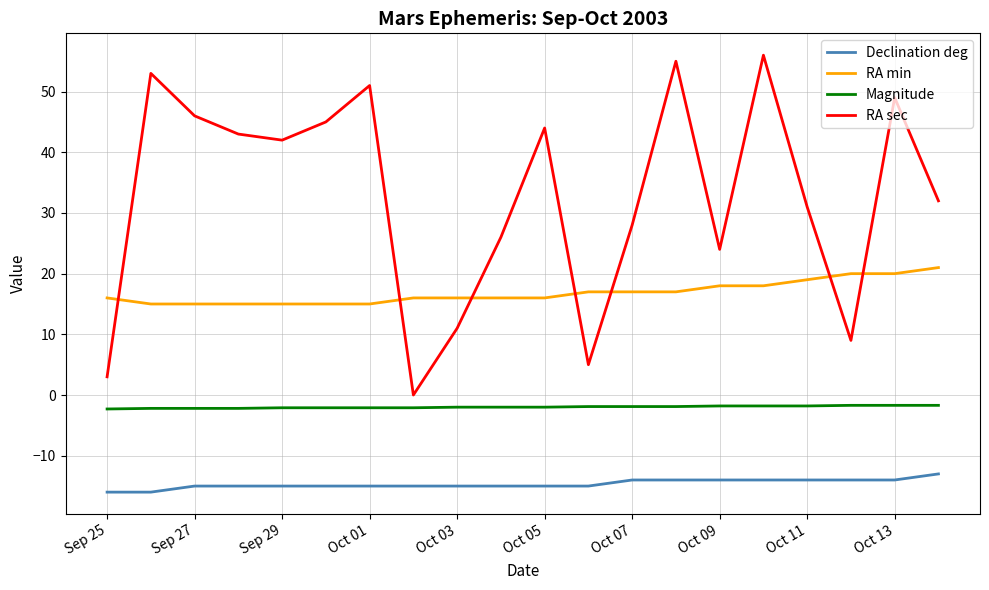

Which series has the widest spread of values?

RA sec